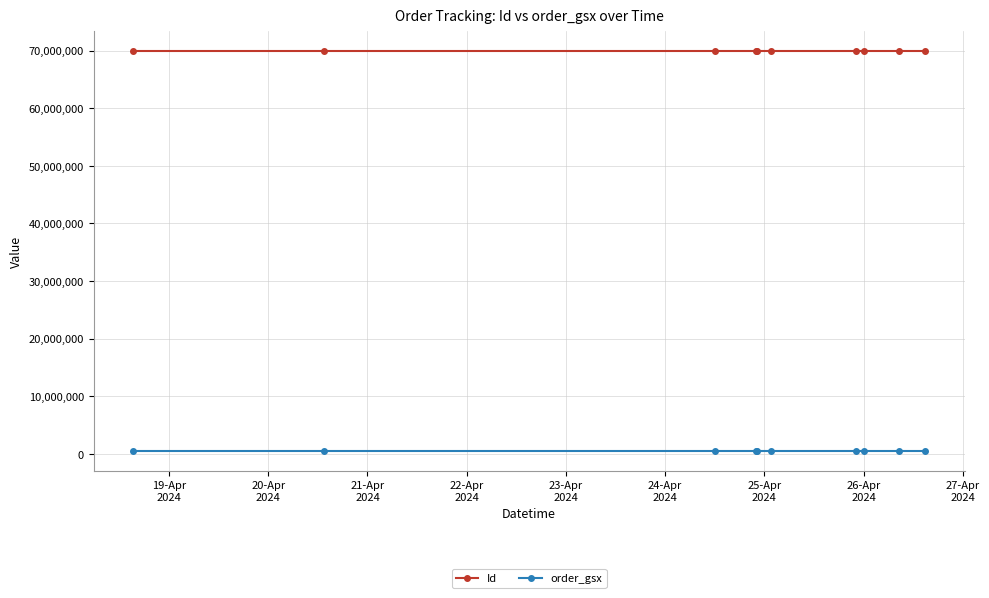

At how many categories does at least one series exceed 50380757?

10